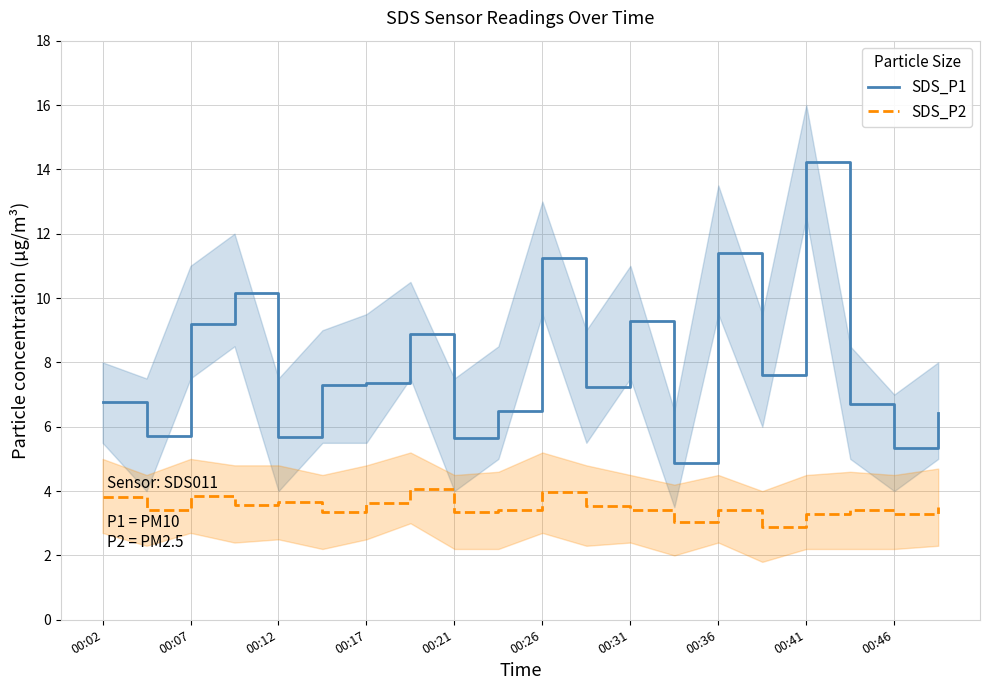

True or false: SDS_P2 has a value of 5.4 at 00:26.

False